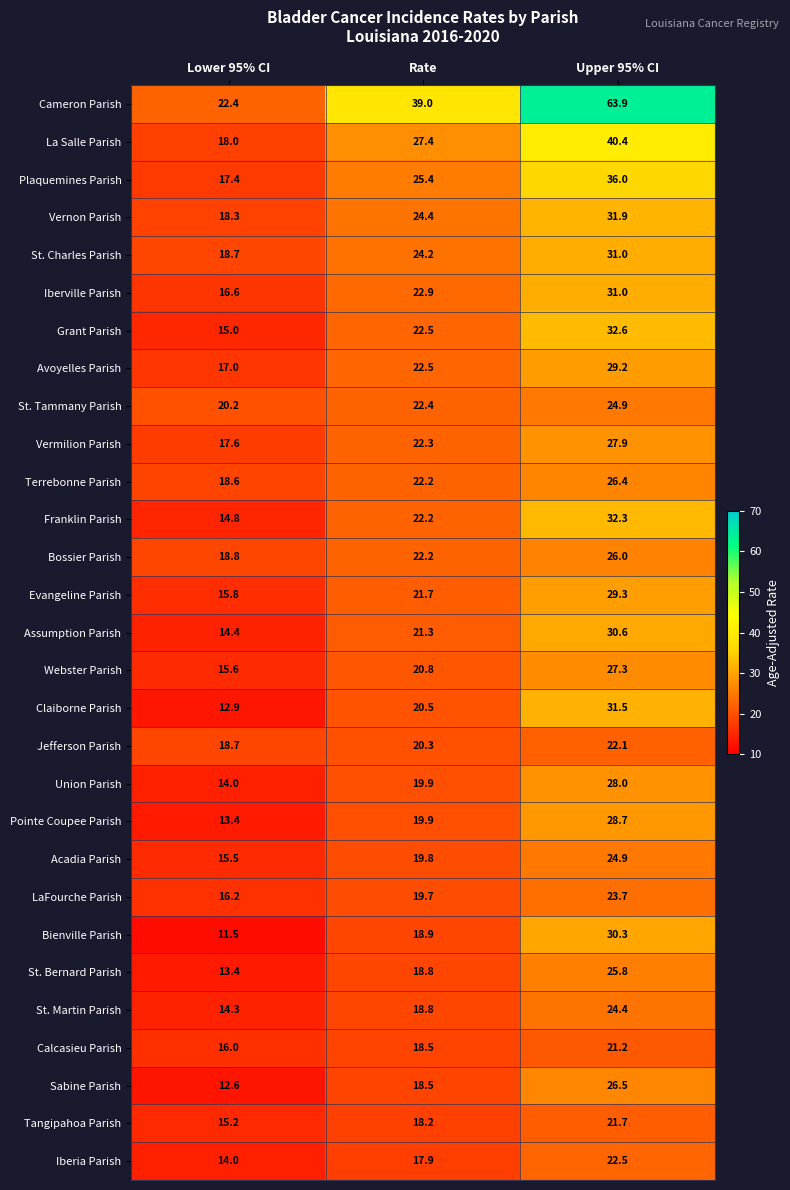

At which label is Terrebonne Parish closest to 22?

Rate